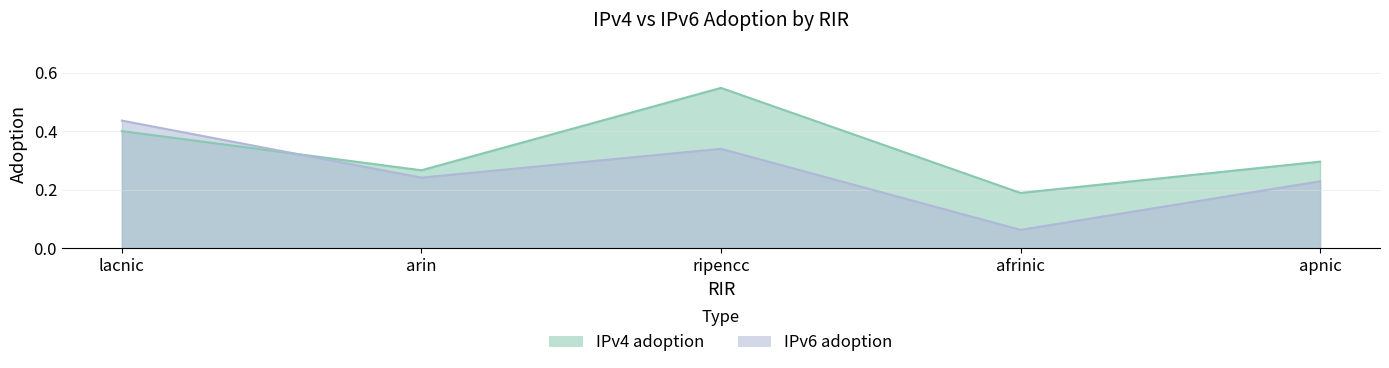

Rank the categories by IPv4 adoption value from lowest to highest.

afrinic, arin, apnic, lacnic, ripencc